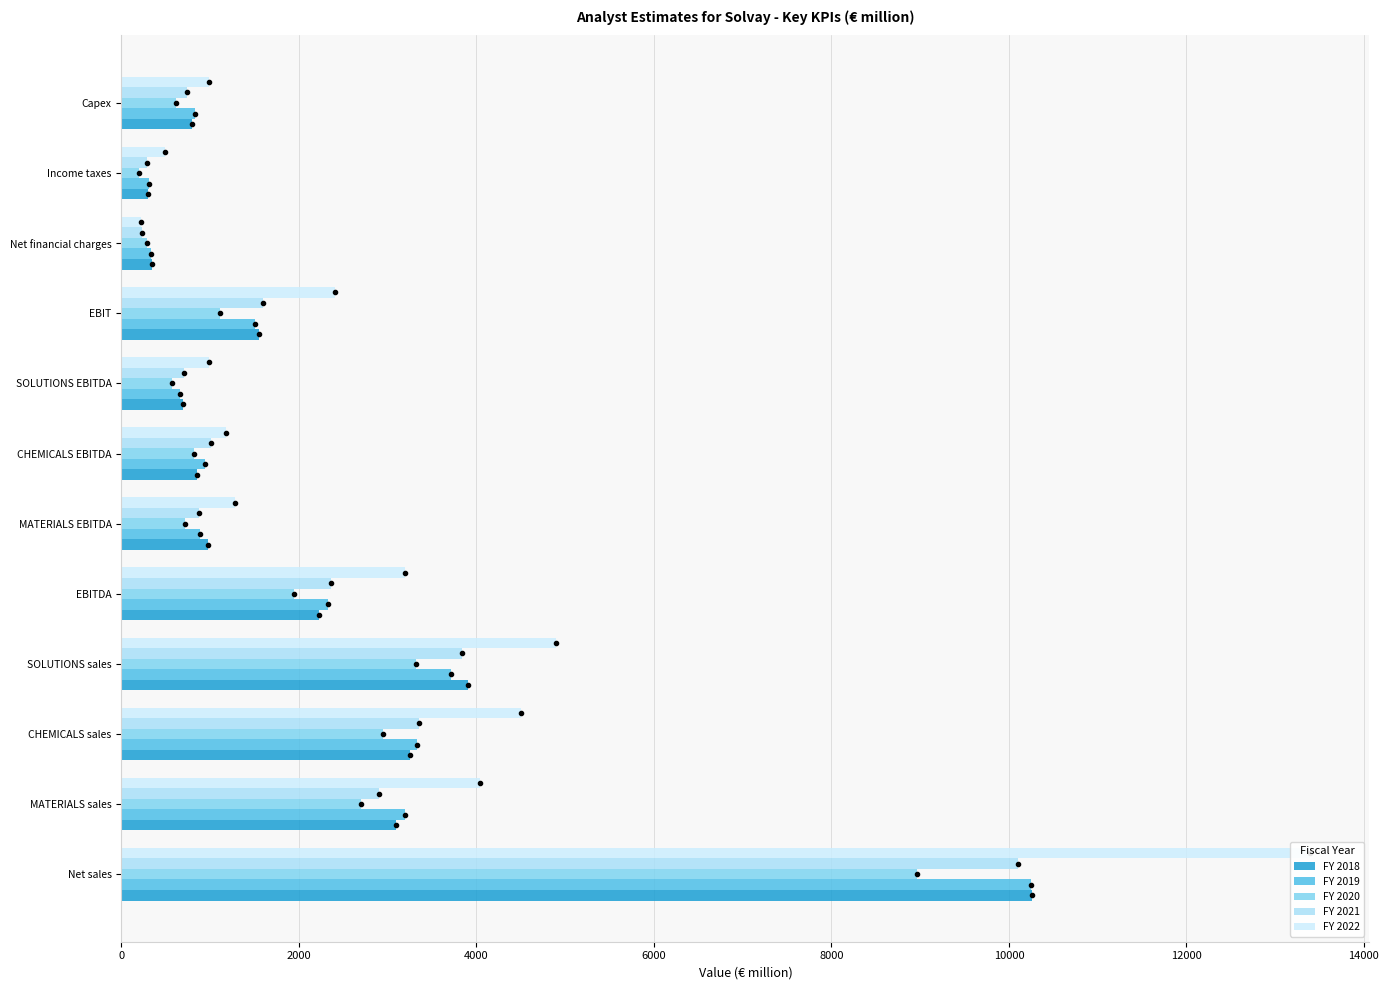

What is the average value of the FY 2022 series?

3130.6